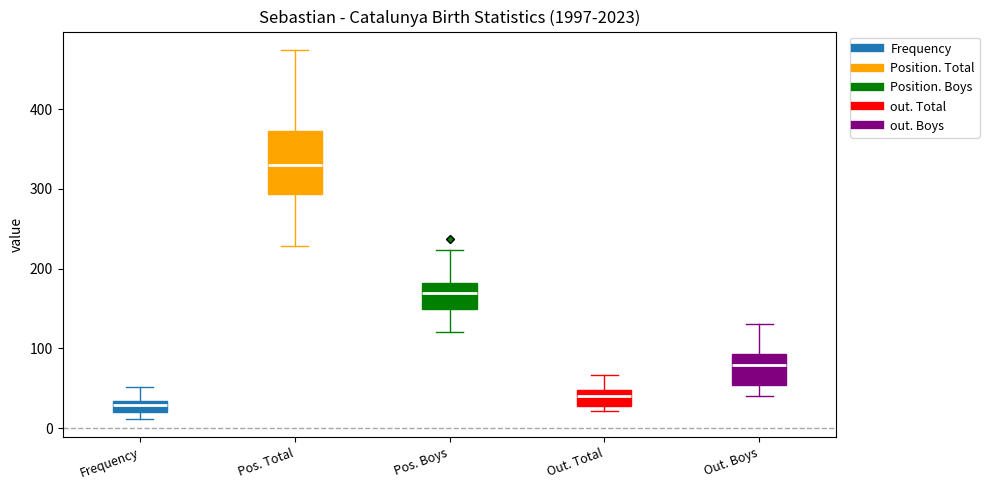

Which box's median line is the lowest?

Frequency